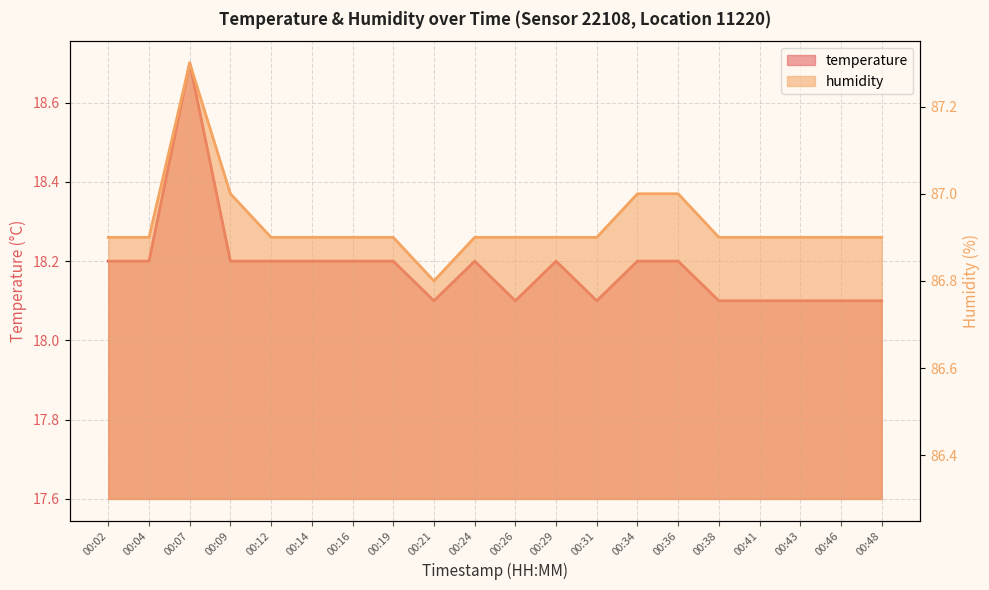

What is the total value across all series at 00:26?

105.0